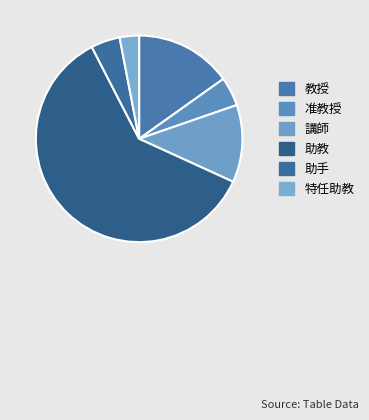

Rank the categories by value from highest to lowest.

助教, 教授, 講師, 准教授, 助手, 特任助教